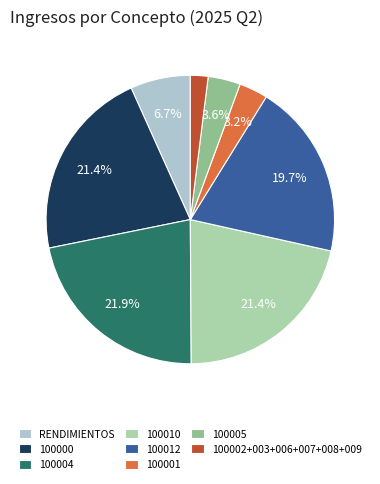

What percentage do 100010 and 100005 together represent?

25.0%